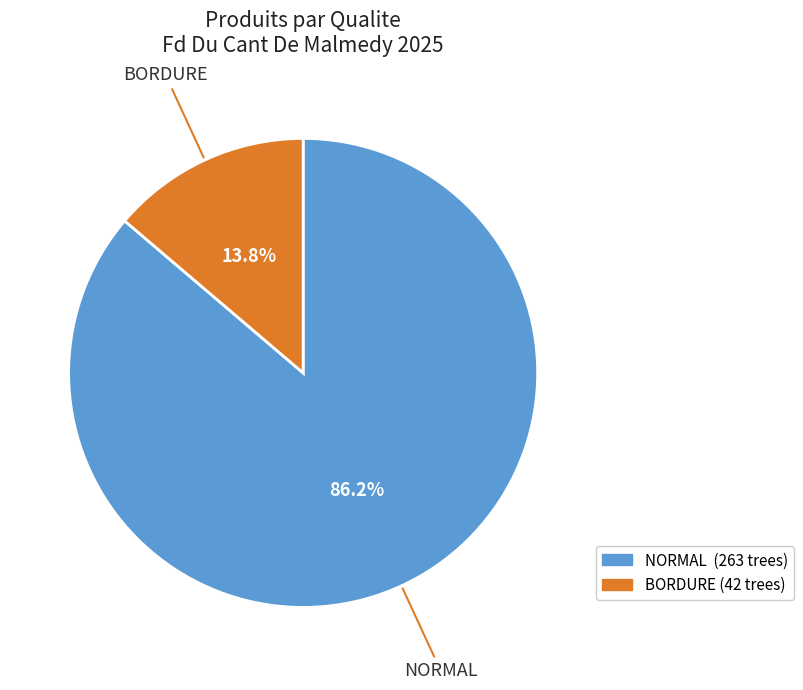

Between BORDURE and NORMAL, which is larger?

NORMAL